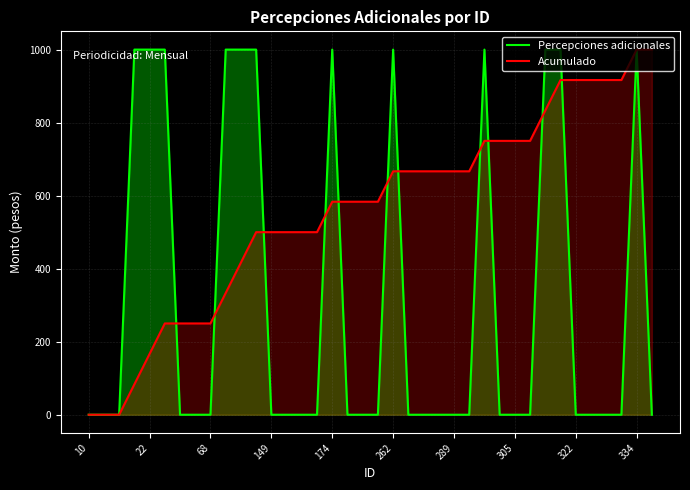

What is the difference between the maximum and minimum values in the Acumulado series?

1000.0